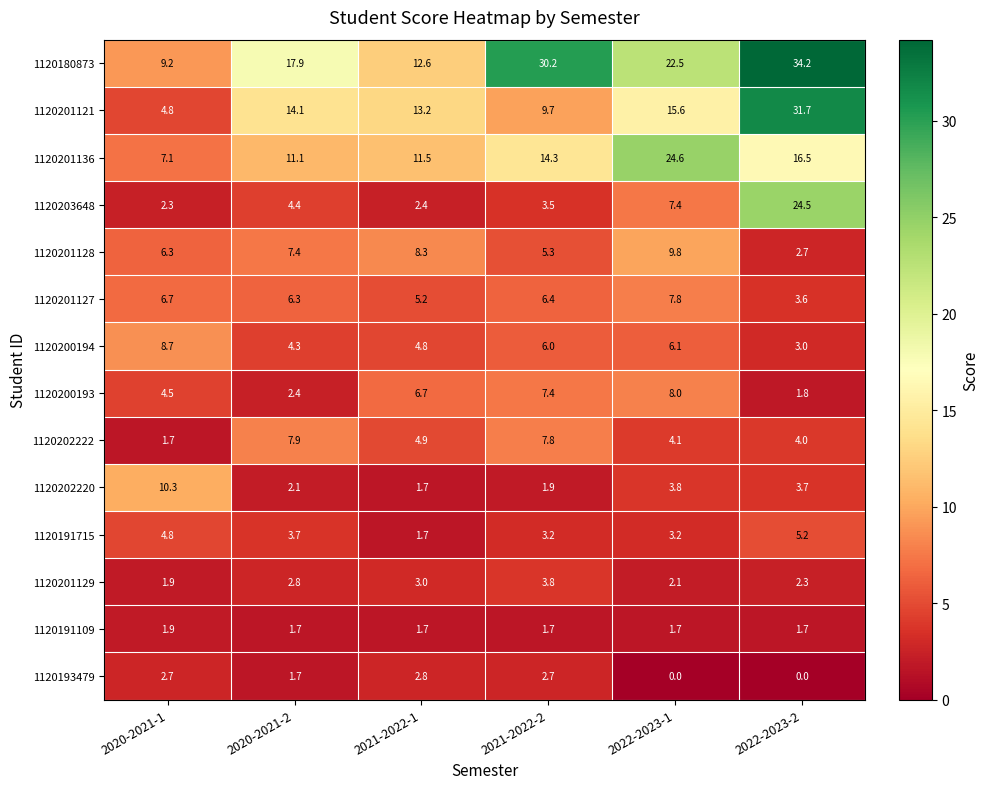

What is the approximate value of 1120200193 at 2022-2023-2?

1.8